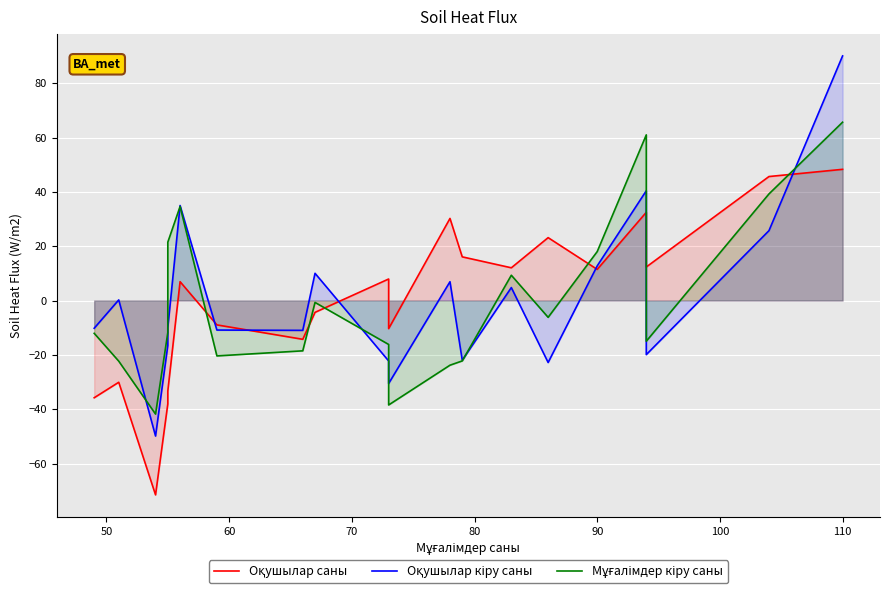

True or false: Мұғалімдер кіру саны has a value of -32.8 at 50.

False